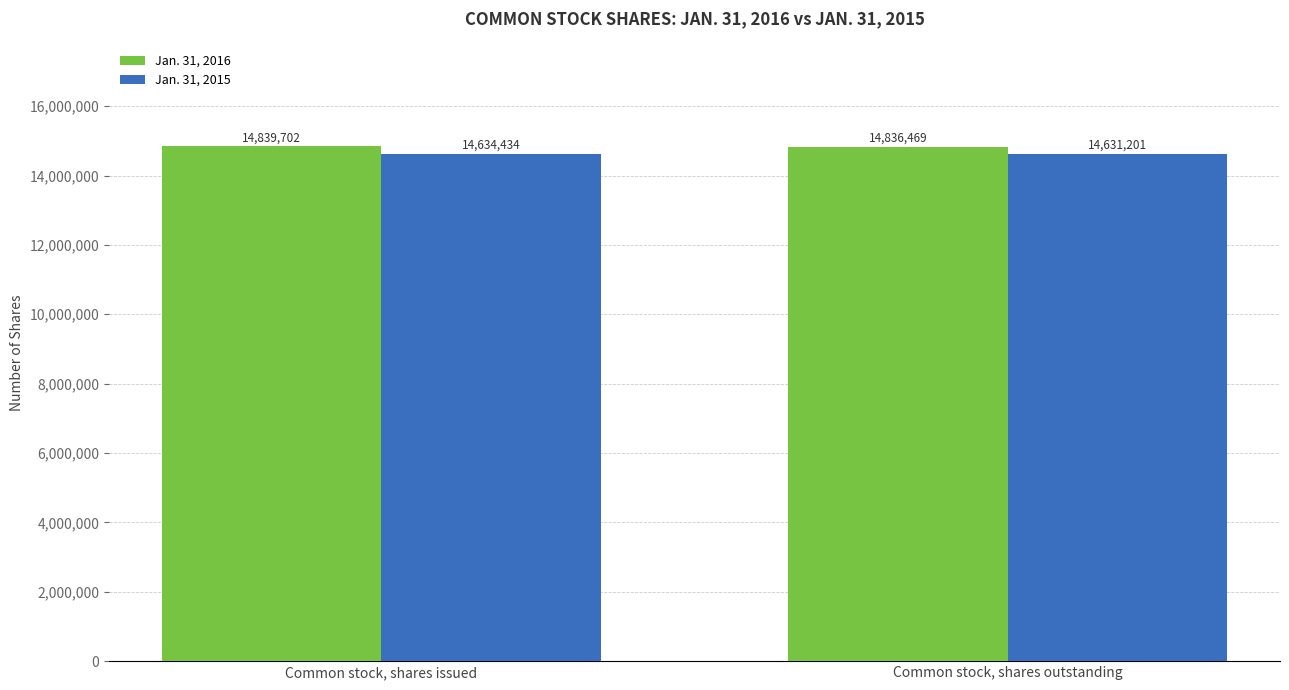

At which label does Jan. 31, 2016 reach its minimum?

Common stock, shares outstanding